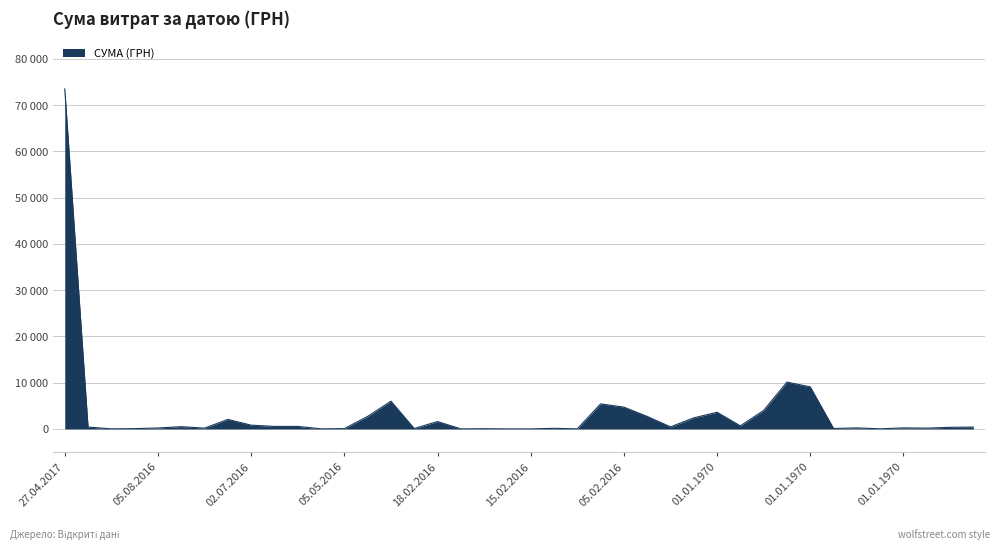

Where does the data first go above 410?

27.04.2017